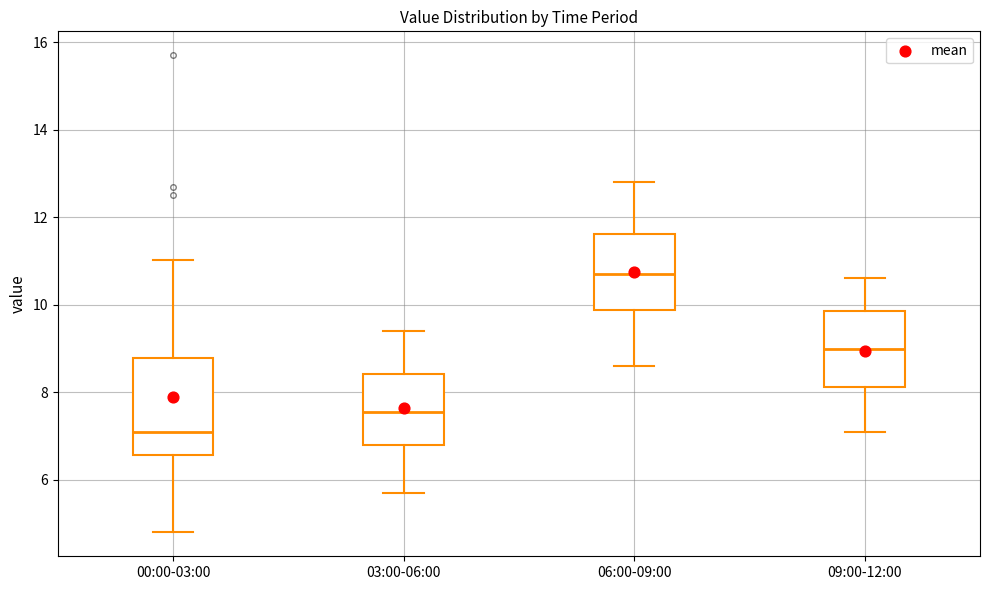

Which box is the tallest, from its lower edge to its upper edge?

00:00-03:00